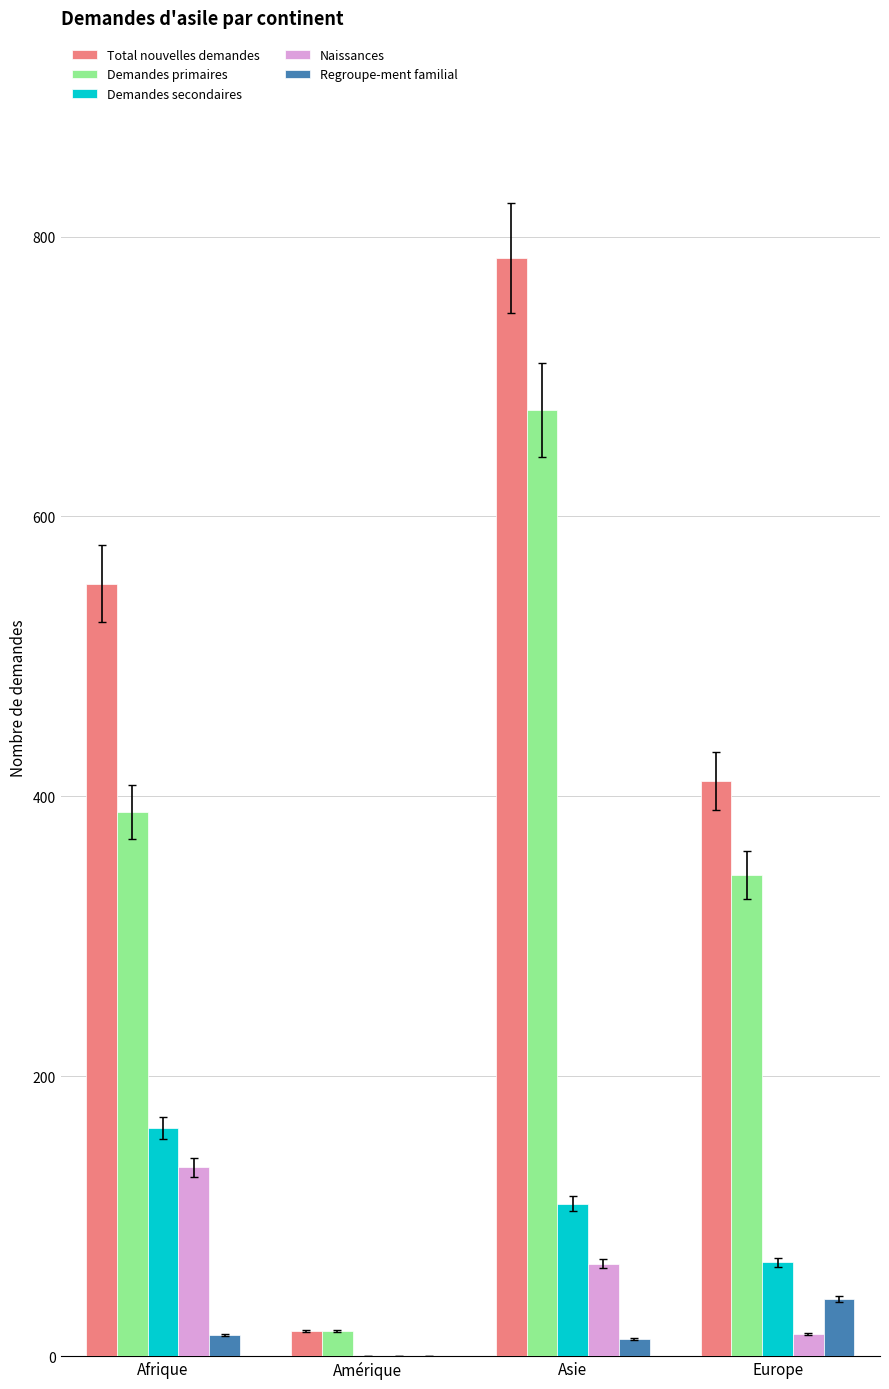

What is the approximate value of Total nouvelles demandes at Afrique?

552